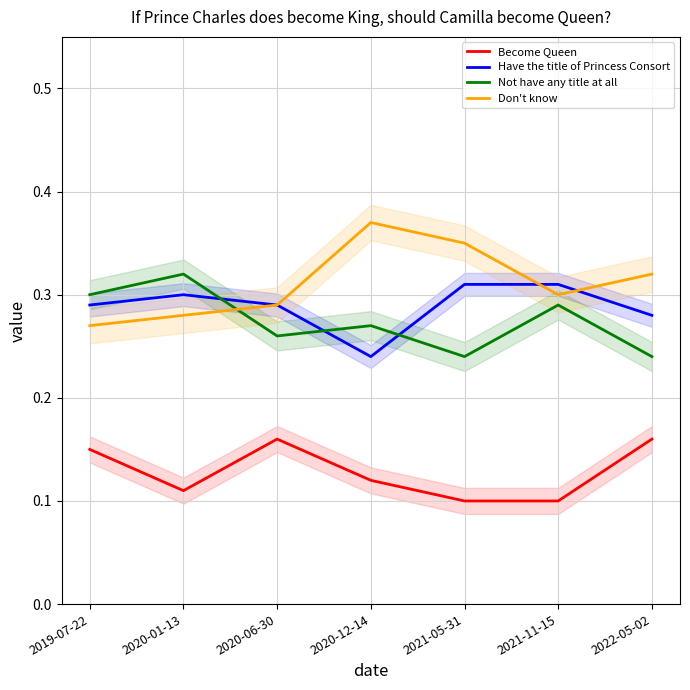

Which category has the highest value across all series?

2020-12-14